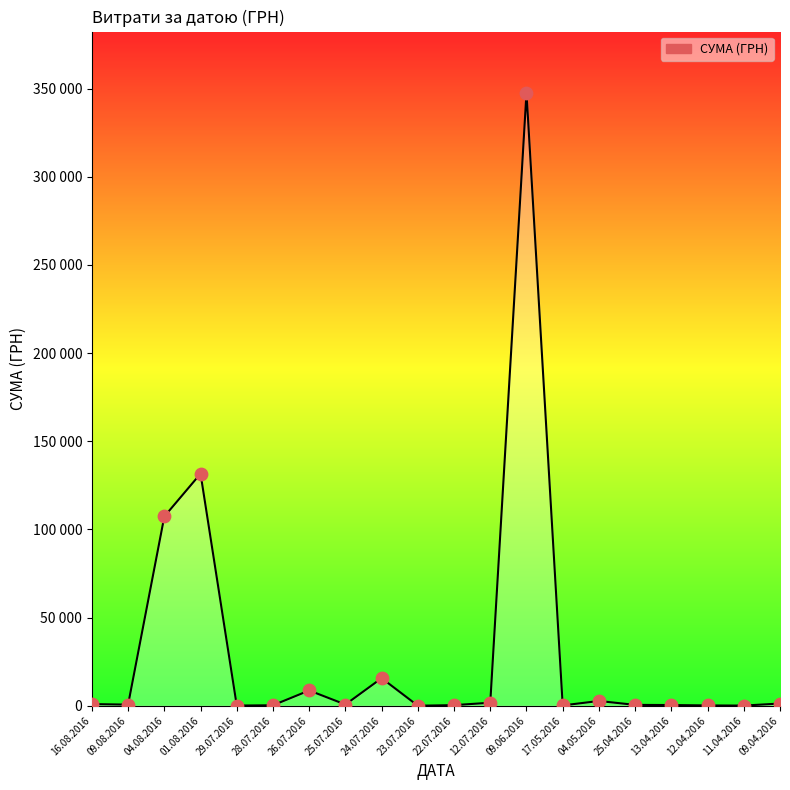

Does the chart have visible grid lines?

No